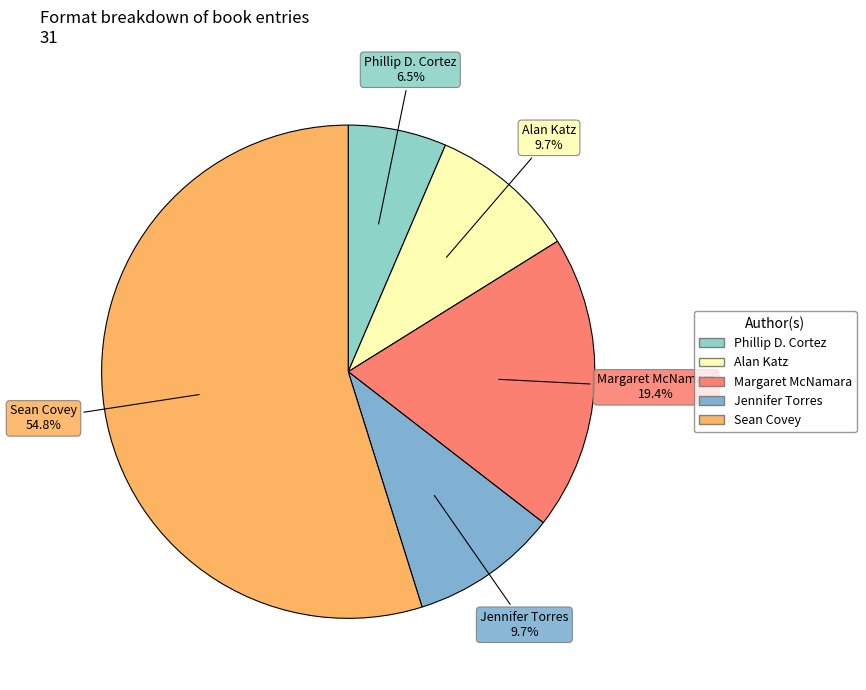

To the nearest percent, what is the difference between the largest and smallest slice percentages?

48%